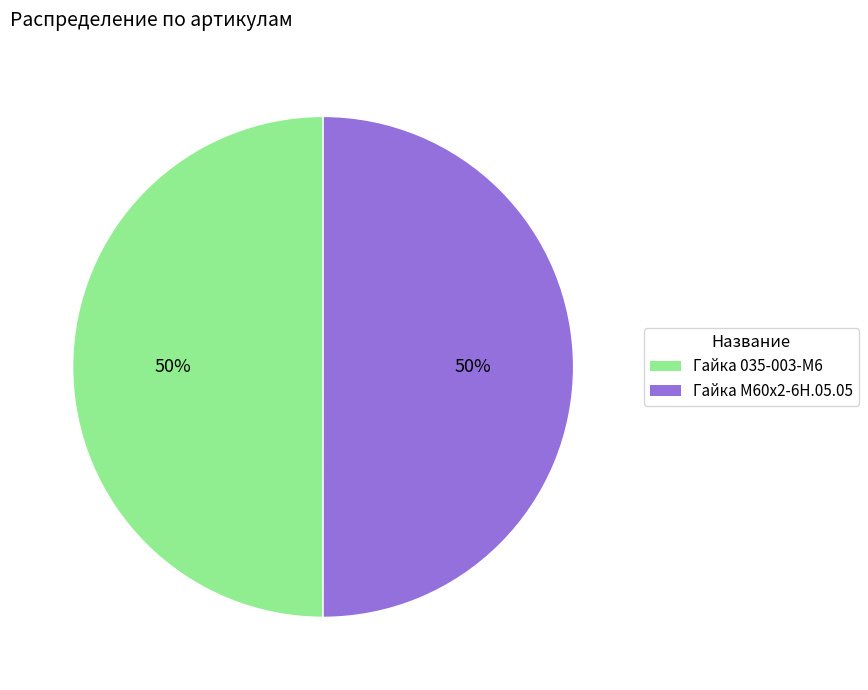

Approximately how many times larger is the value at Гайка М60х2-6Н.05.05 compared to Гайка 035-003-М6?

1.0